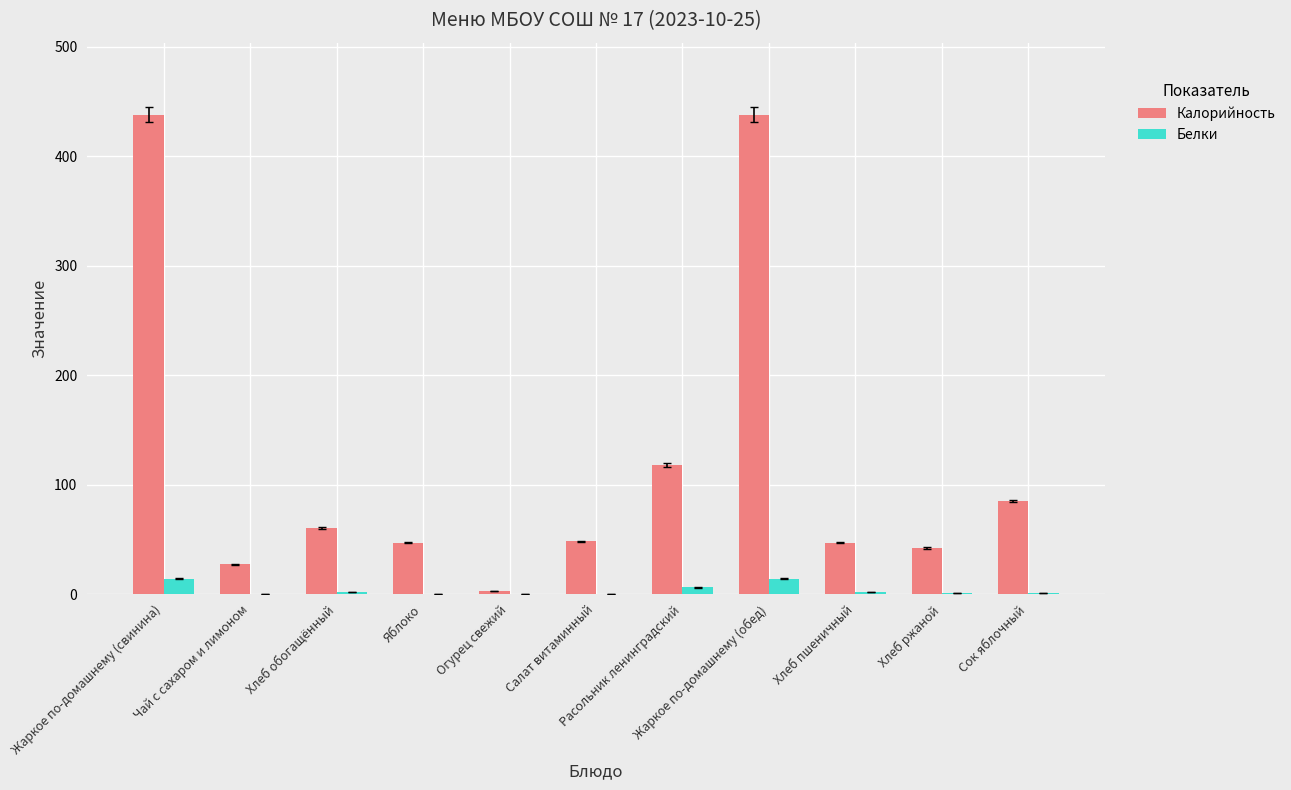

Which series has the largest total across all categories?

Калорийность